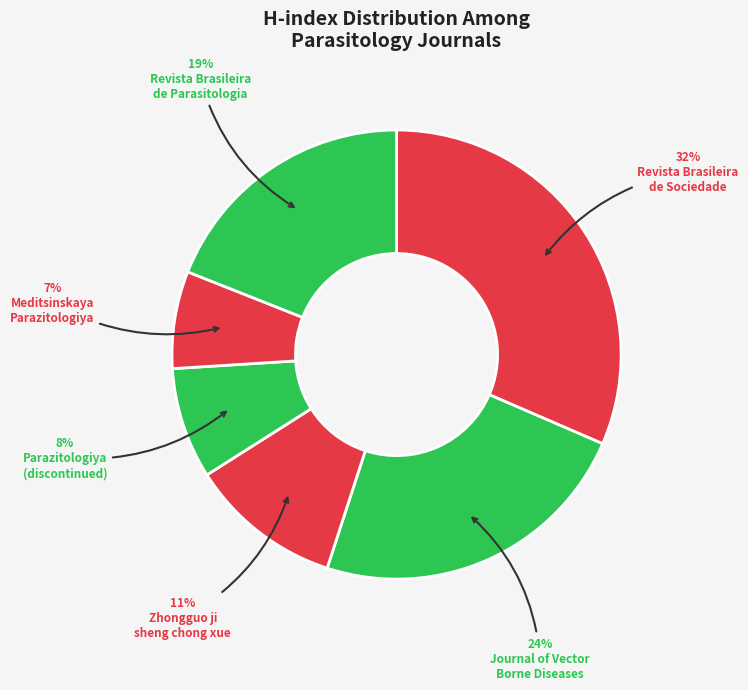

Rank the categories by value from lowest to highest.

Meditsinskaya Parazitologiya, Parazitologiya (discontinued), Zhongguo ji sheng chong xue, Revista Brasileira de Parasitologia, Journal of Vector Borne Diseases, Revista da Sociedade Brasileira